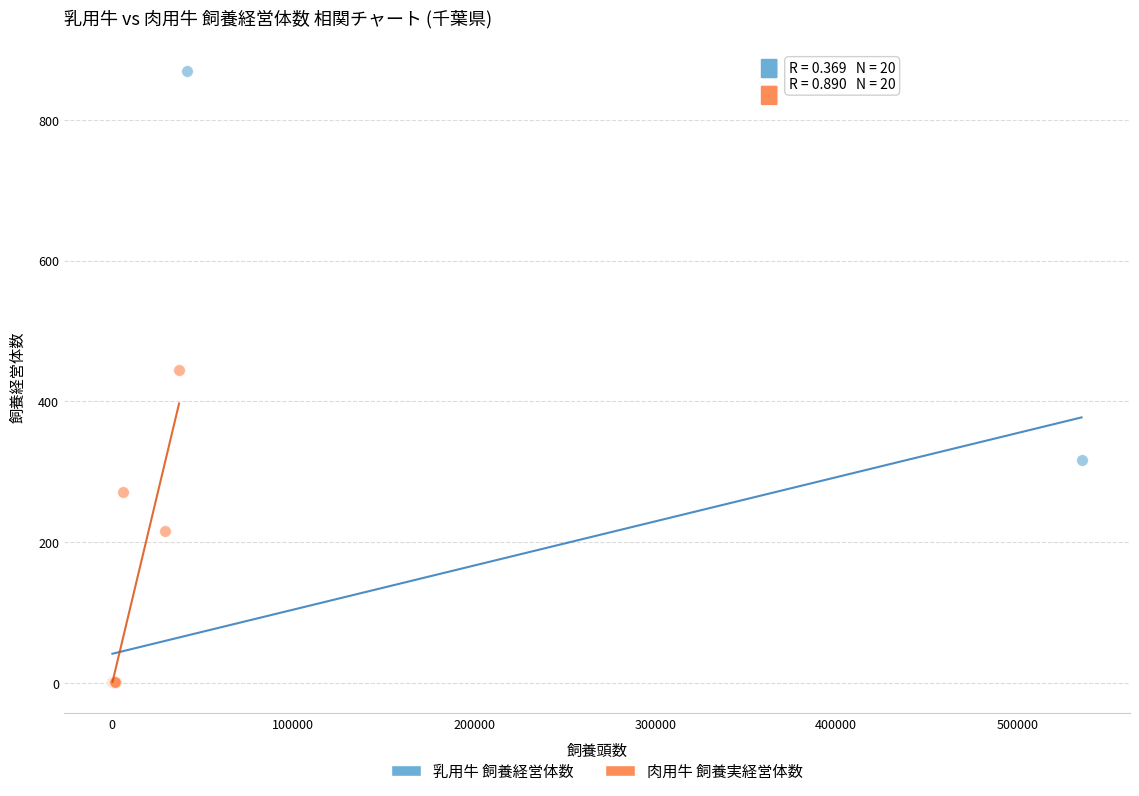

Which series contains the highest Y value?

乳用牛 飼養経営体数